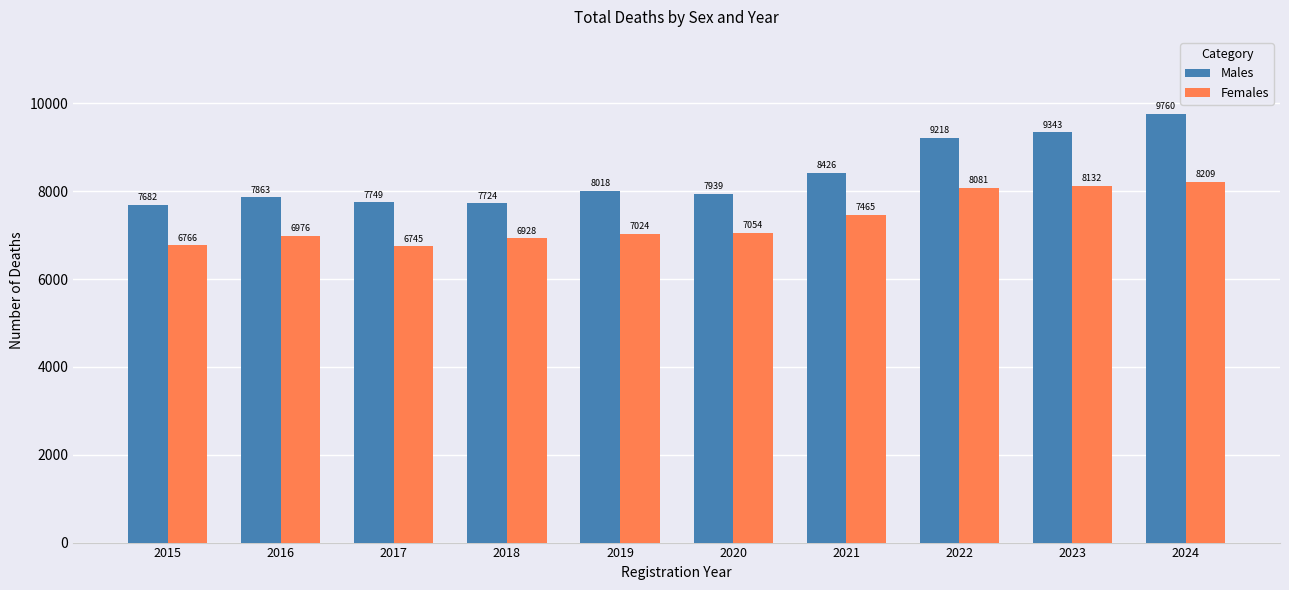

What are all the series names shown in the legend?

Males, Females